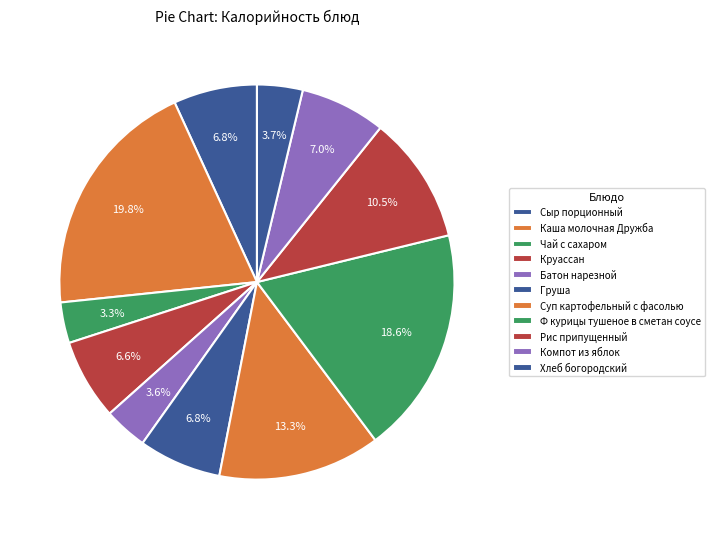

Count the number of slices in the pie.

11